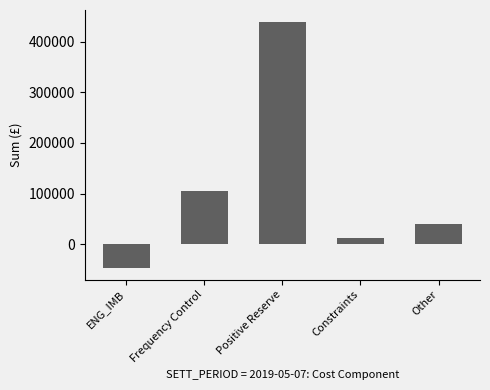

The chart shows a value of 655361.7 at Positive Reserve. True or false?

False